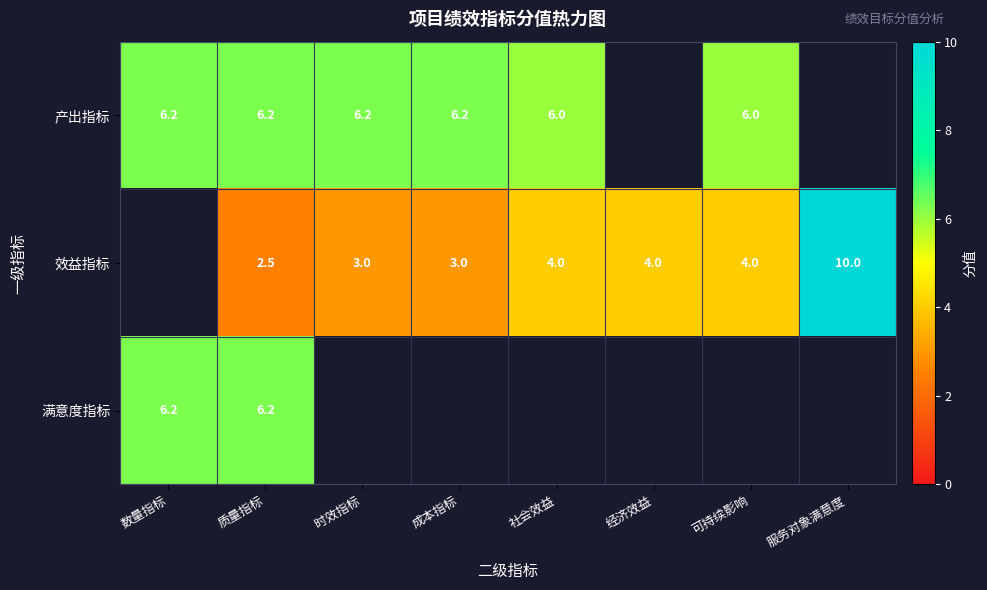

What is the smallest value displayed?

2.5